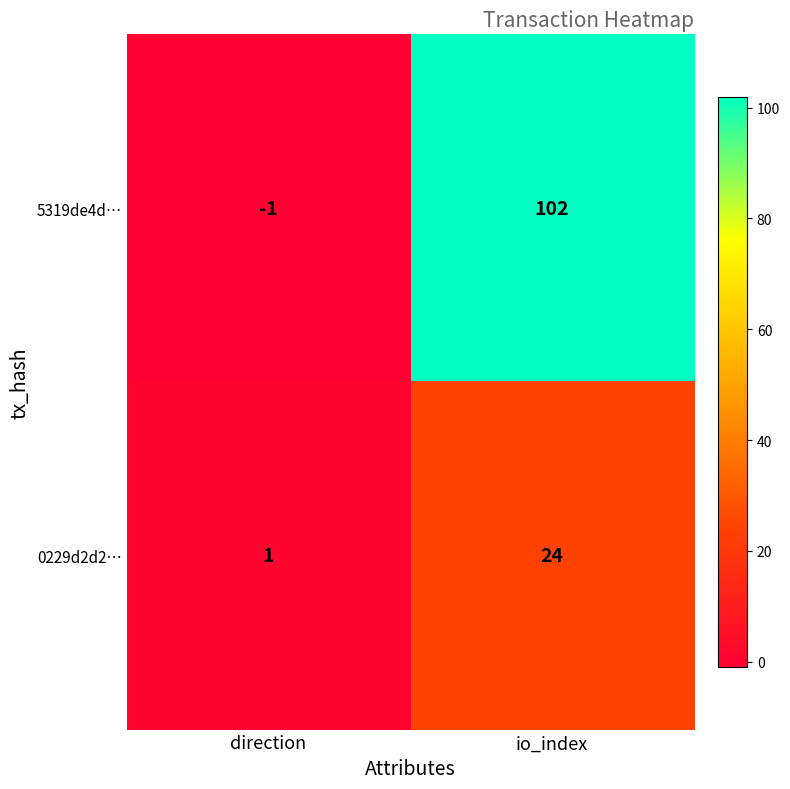

How many data points in 0229d2d2… are less than 24?

1